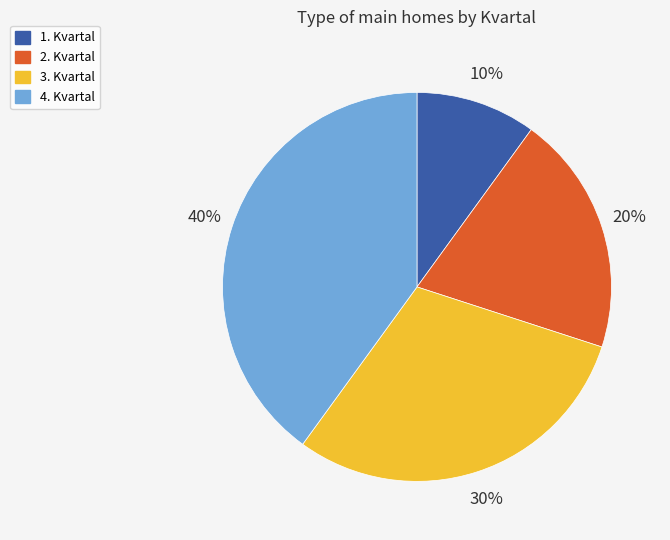

Does 4. Kvartal account for over 50% of the chart?

No